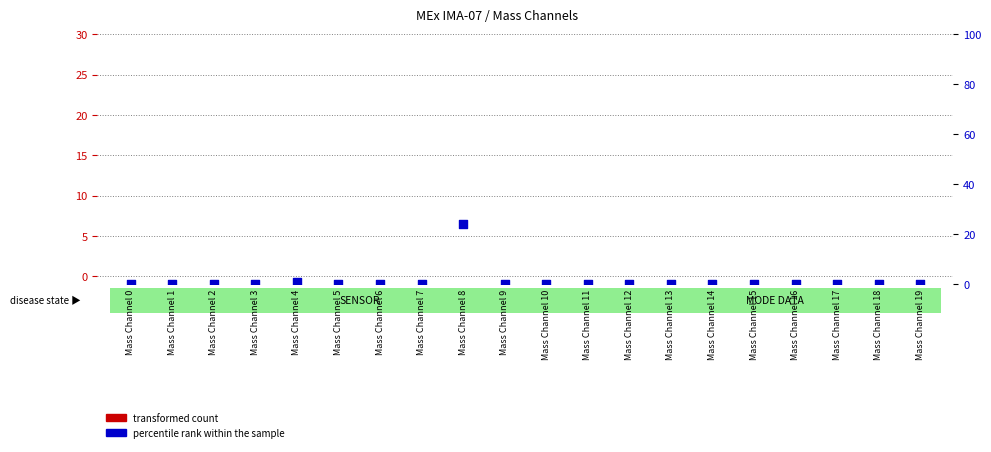

What are all the series names shown in the legend?

transformed count, percentile rank within the sample